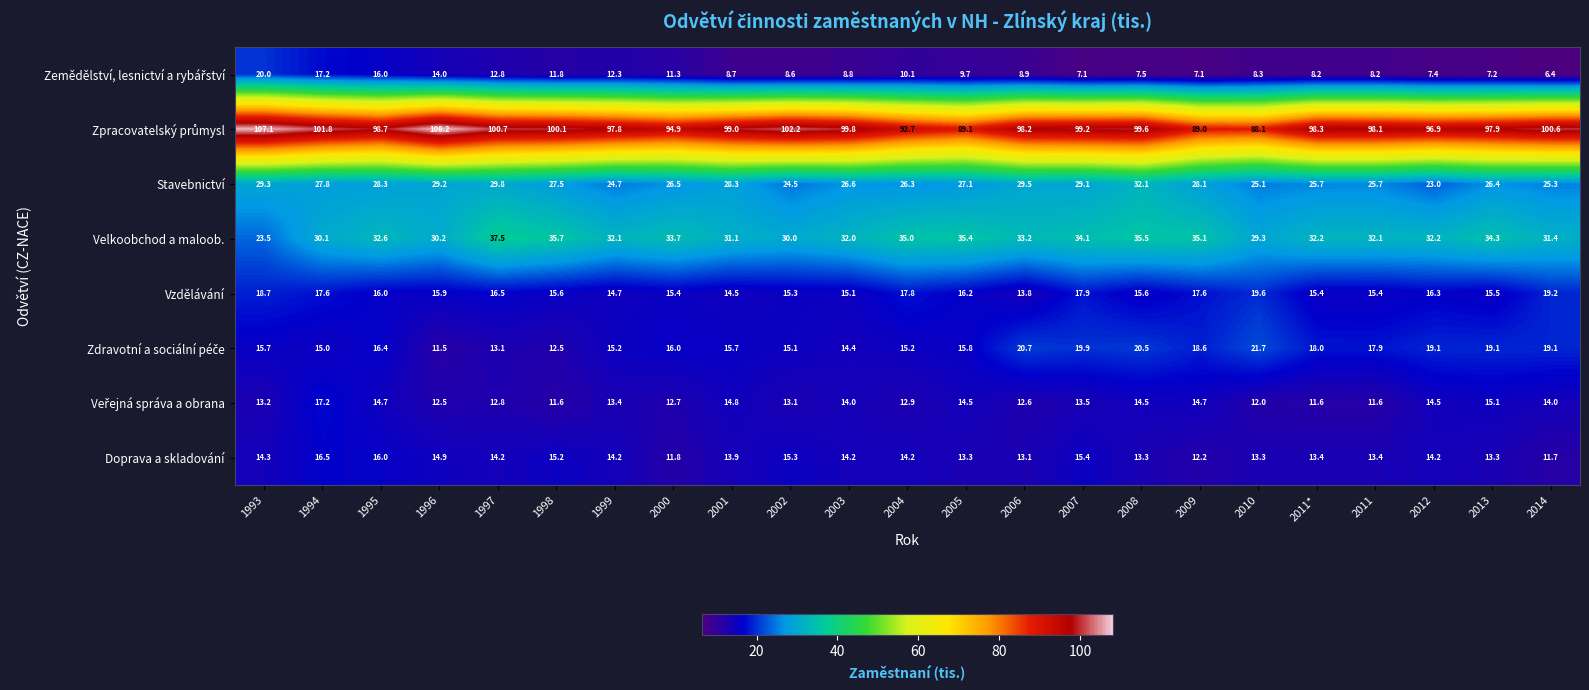

What is the difference between the maximum and minimum values in the Stavebnictví series?

9.1